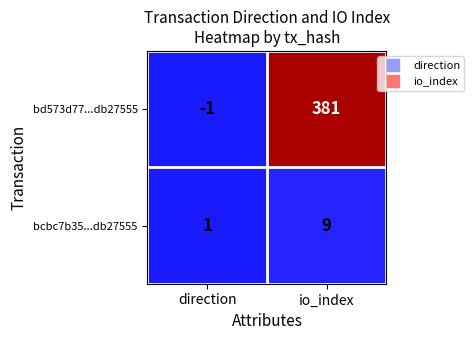

Is it true that bd573d77...db27555 equals -1 at direction?

True